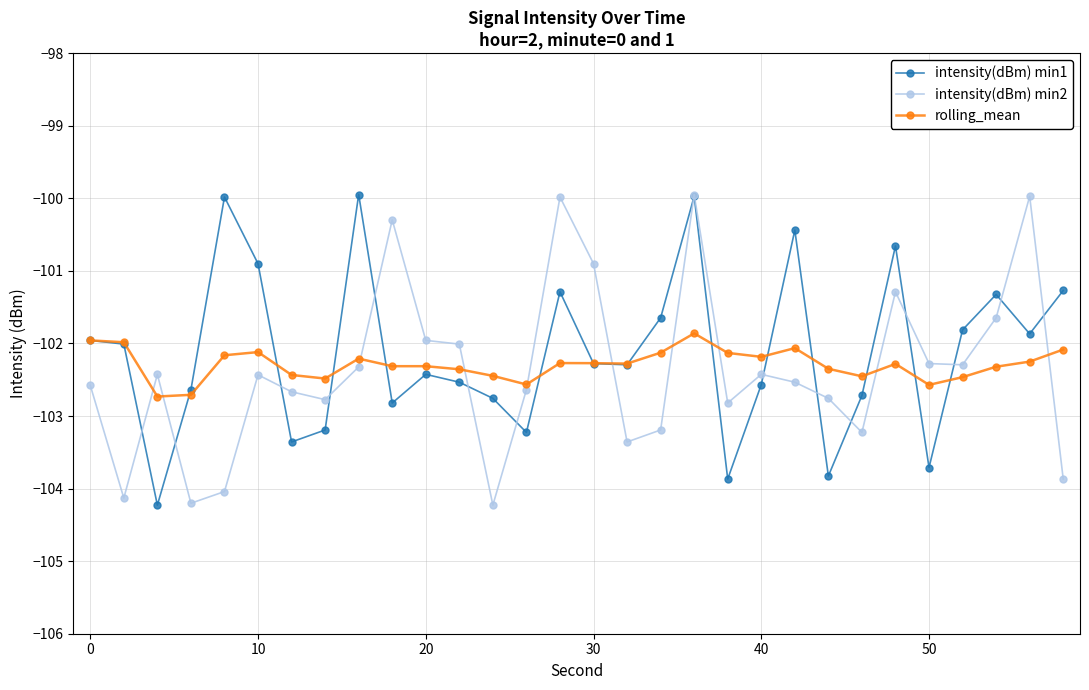

How many data points does each series have?

30